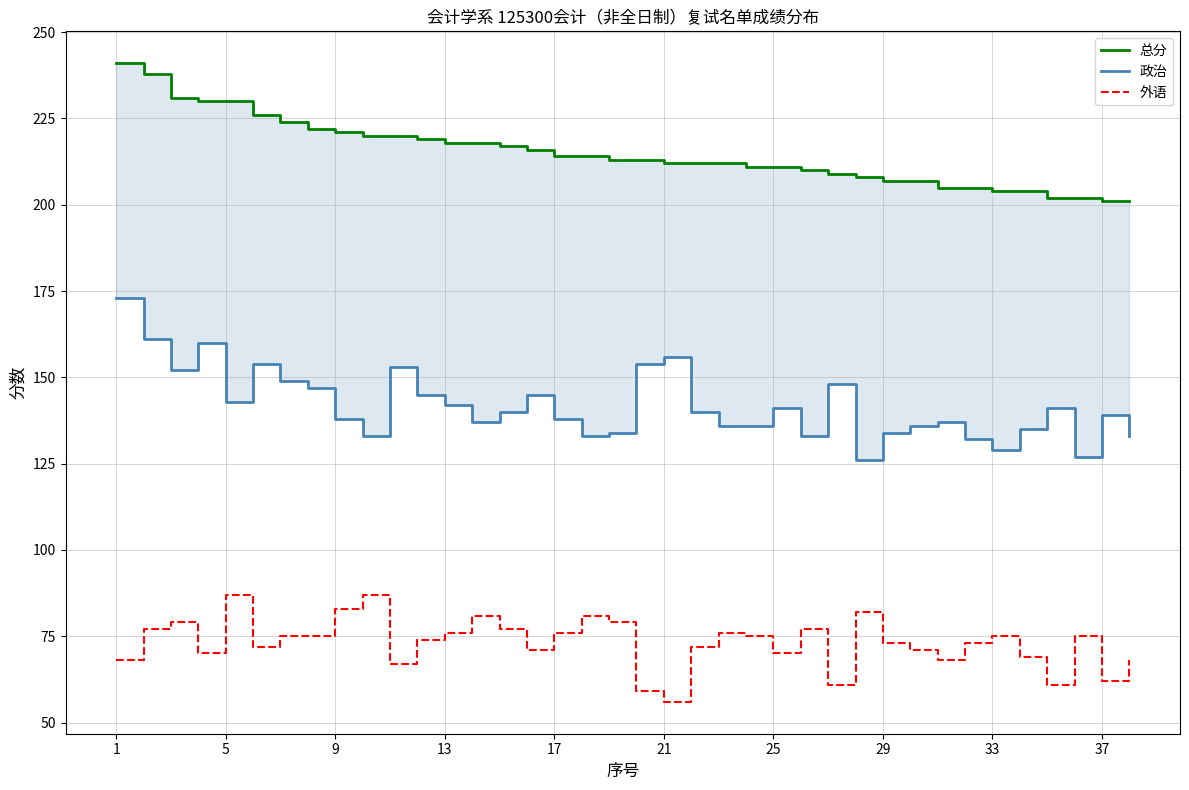

What is the total value across all series at 30?

410